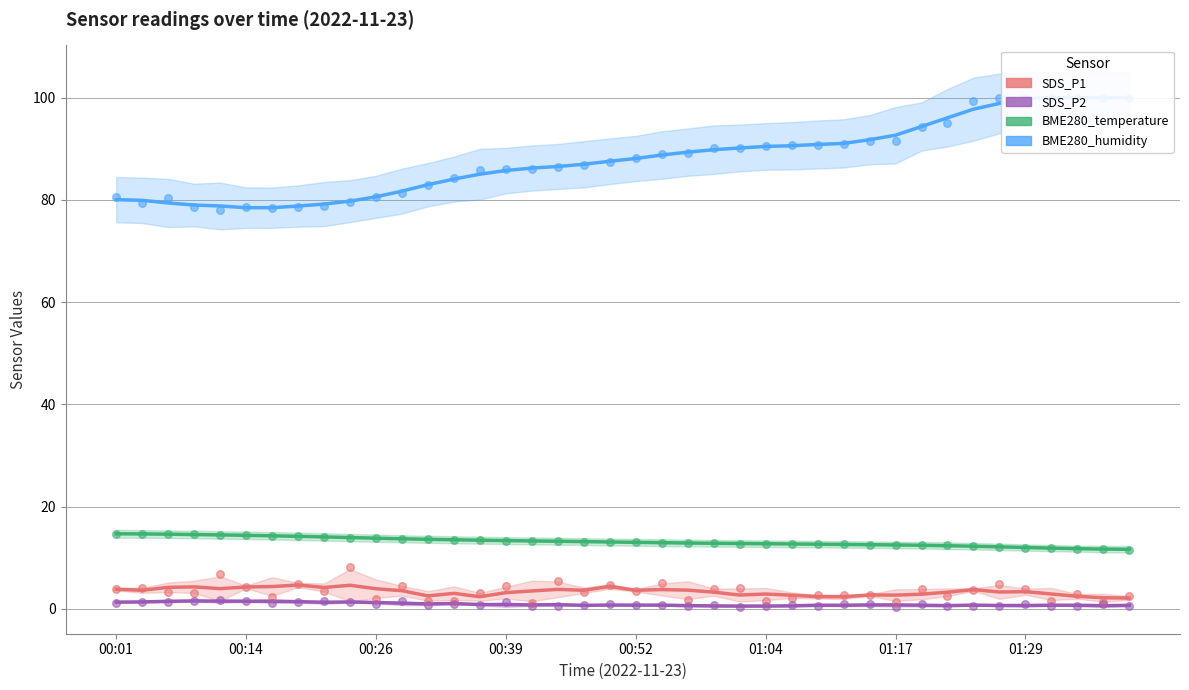

Which series has the largest total across all categories?

BME280_humidity